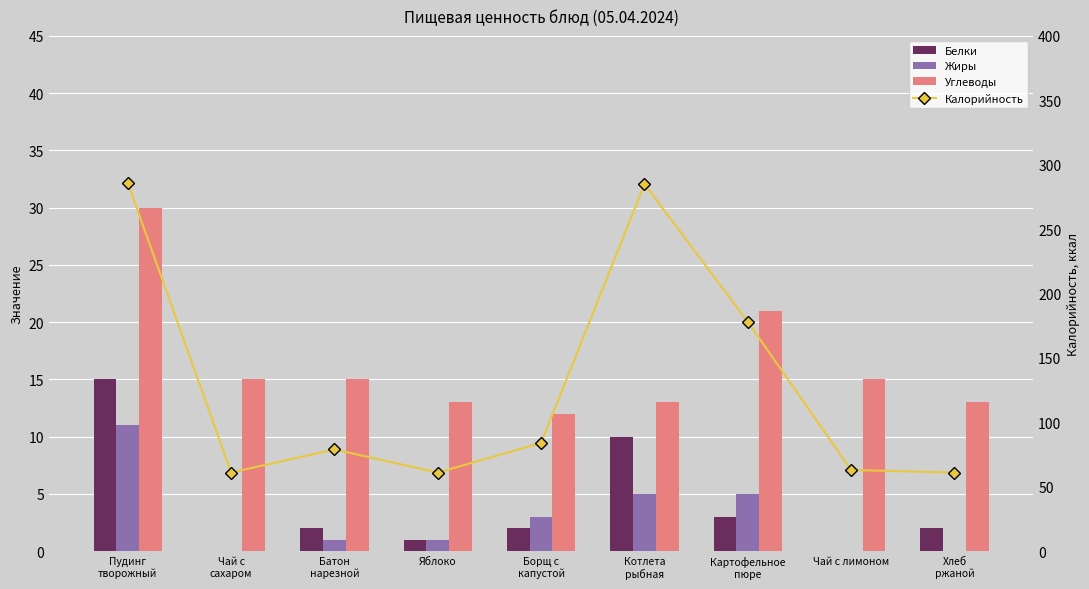

Read the Калорийность value at Пудинг
творожный, to the nearest 50.

300